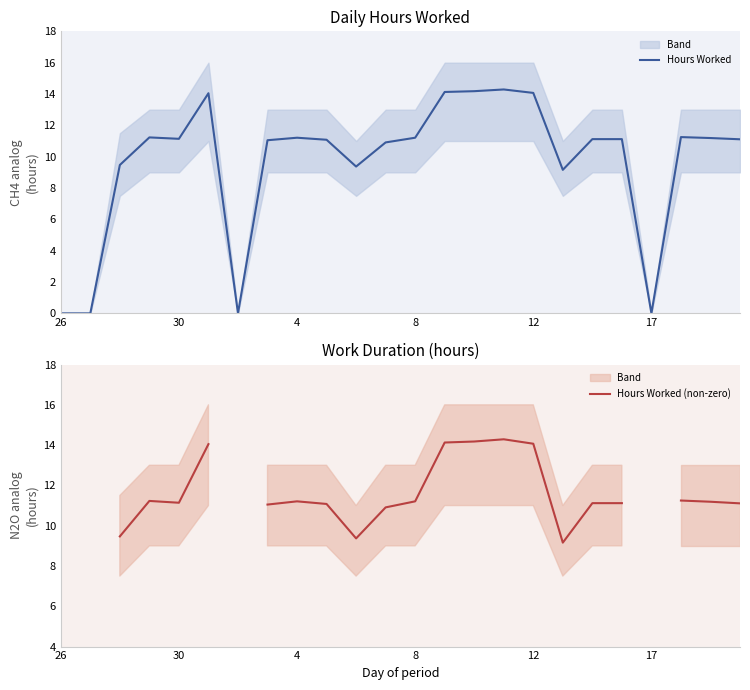

Count the number of data series in this chart.

2